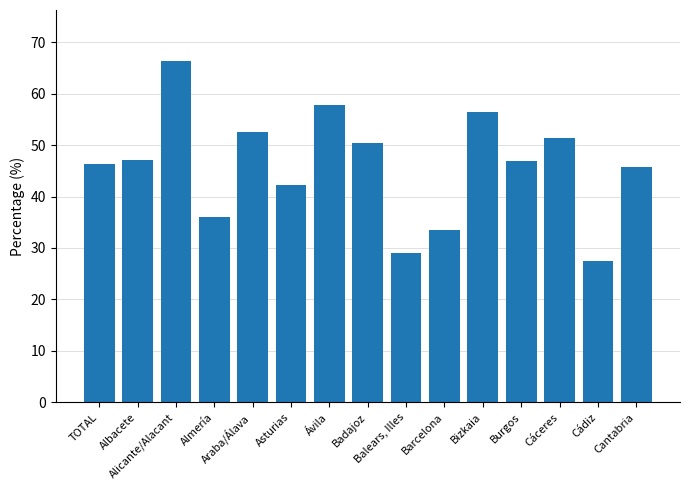

Which label corresponds to the largest value in the chart?

Alicante/Alacant